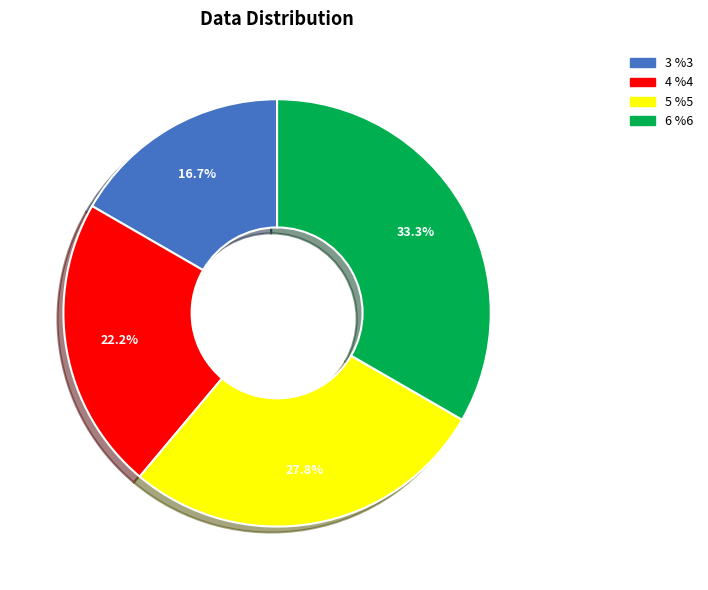

To the nearest percent, what portion does 6 represent?

33%